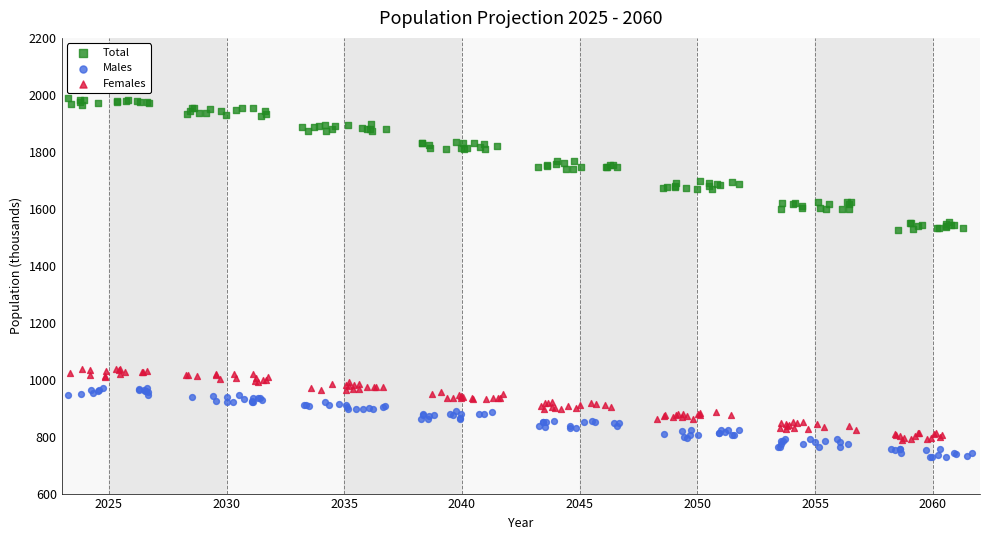

What are all the series names shown in the legend?

Total, Males, Females